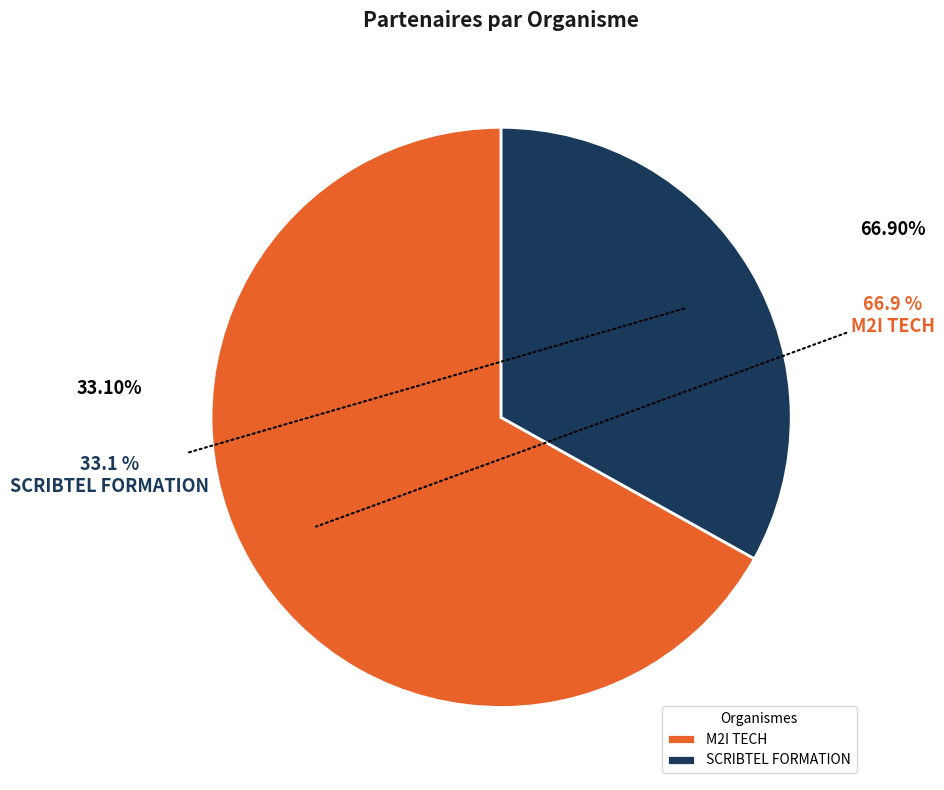

Is it true that SCRIBTEL FORMATION is 26% of the pie?

False